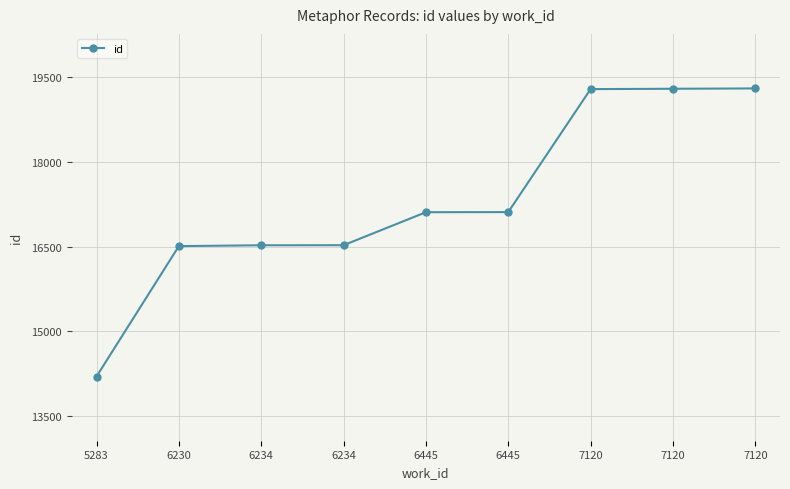

At which category does the chart reach its minimum across all series?

5283